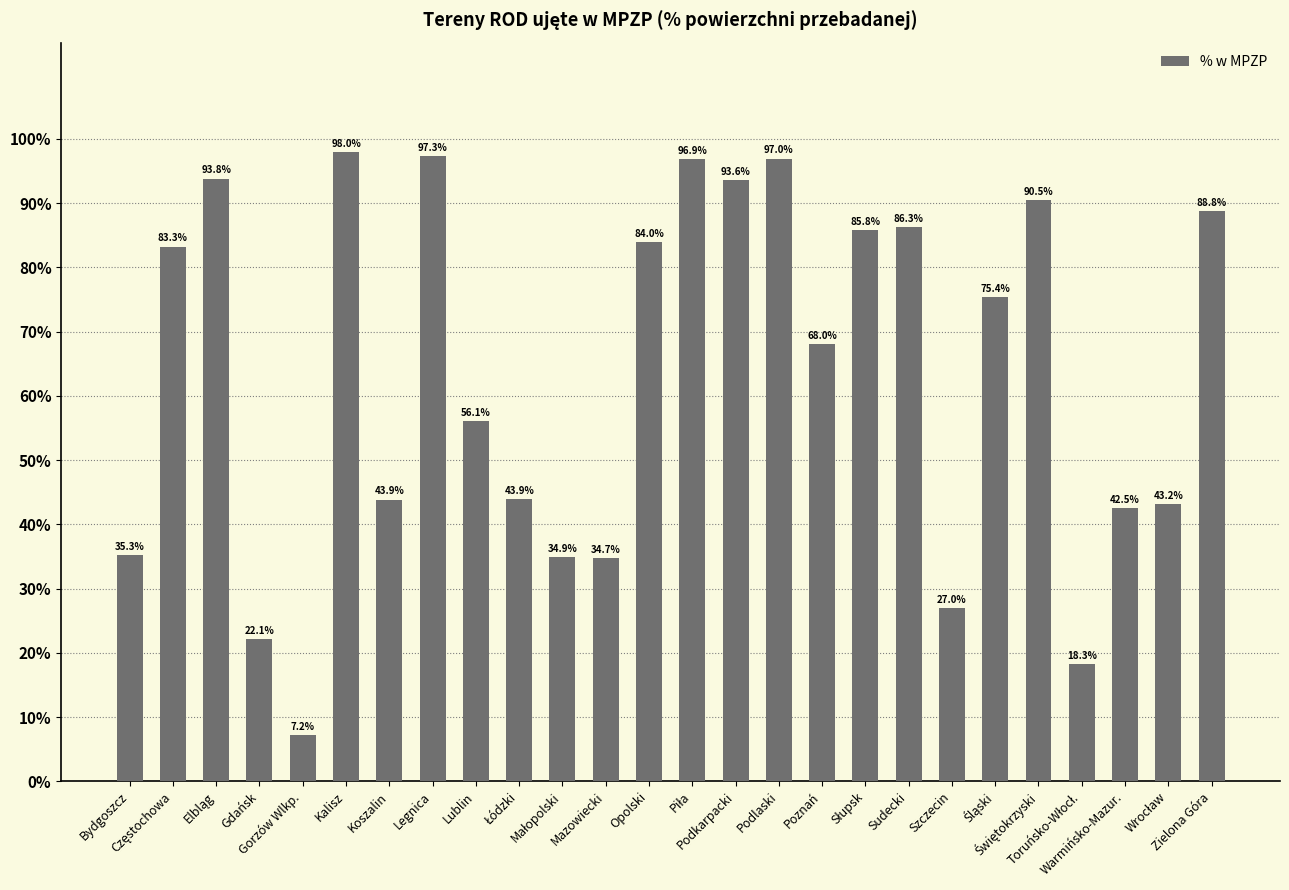

What position from the right is Gorzów Wlkp.?

22